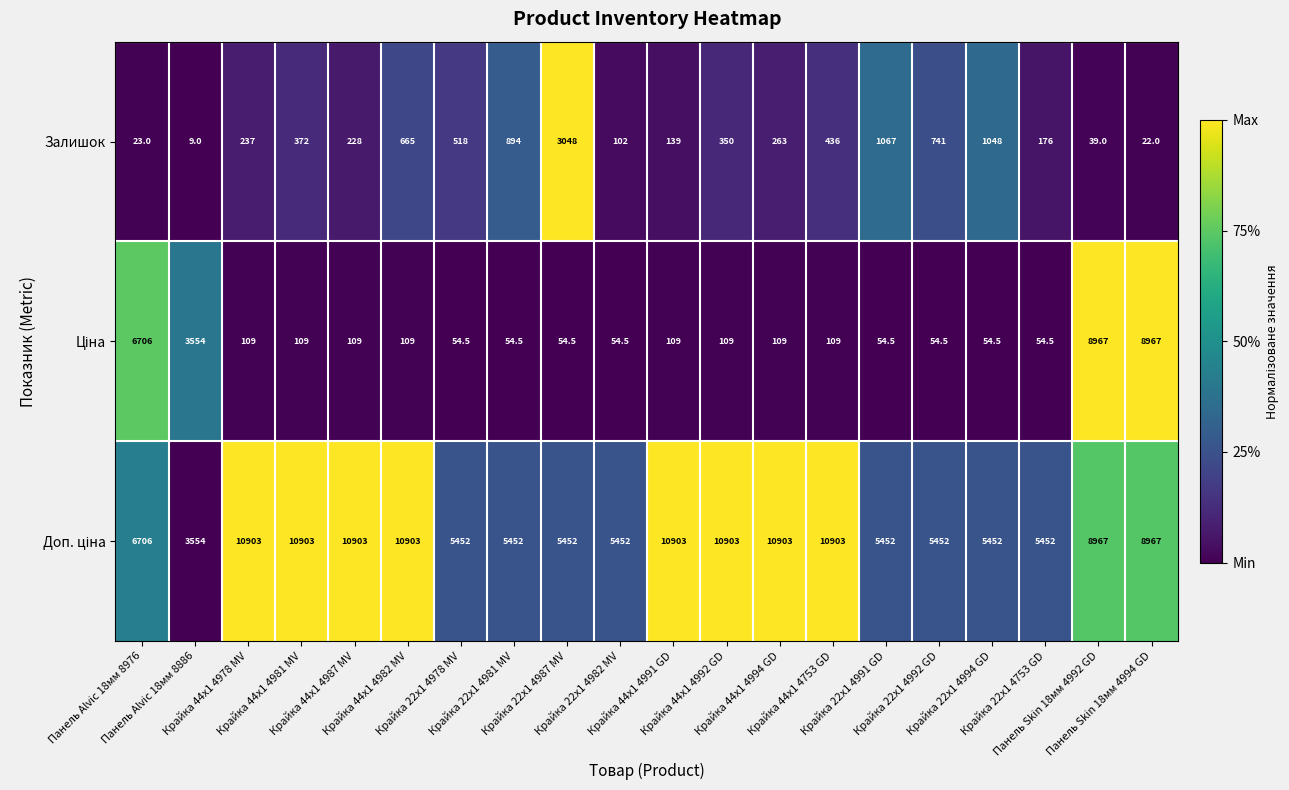

What is the maximum value shown in the chart?

10903.0